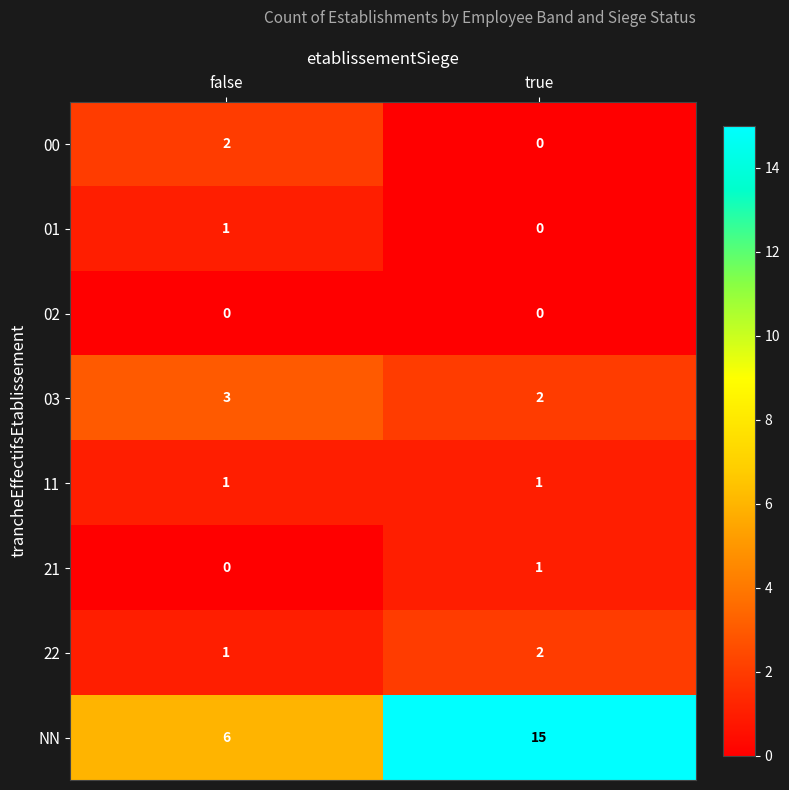

Which series has the largest total across all categories?

NN